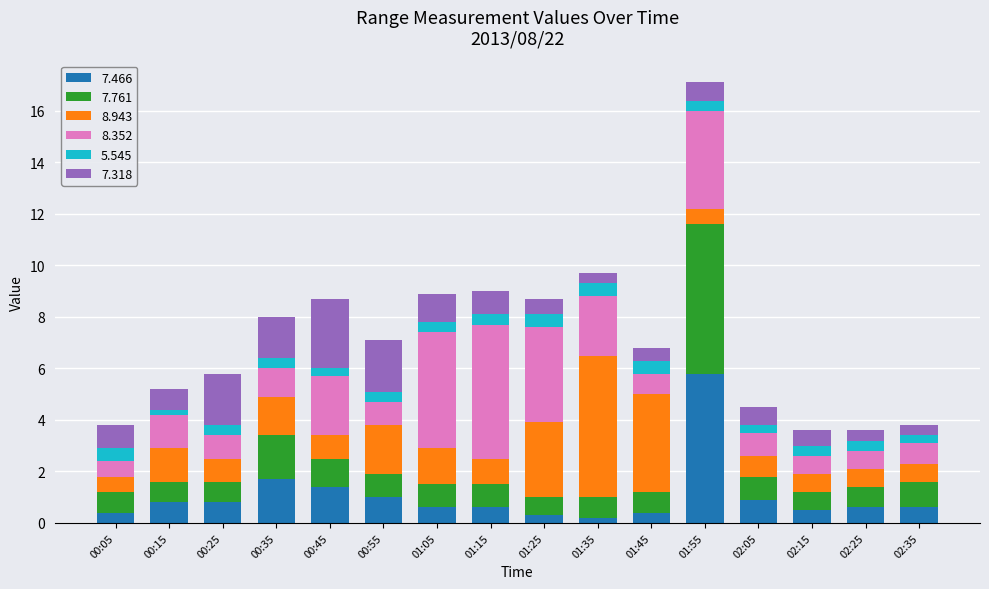

At which category is the sum across all series the highest?

01:55